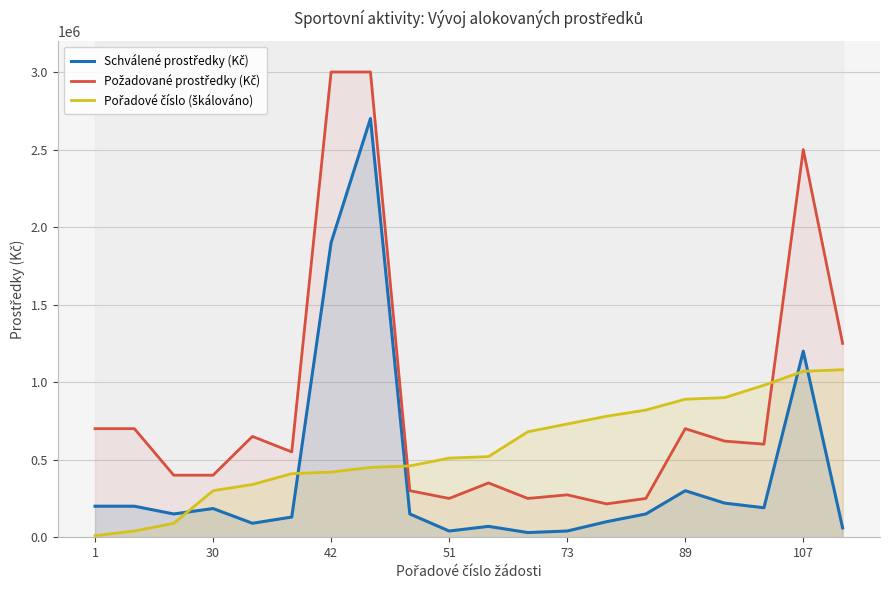

How many lines are shown in the chart?

3